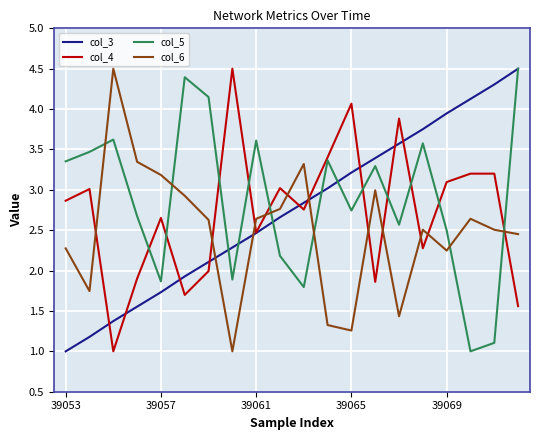

After their last crossing, which series has the higher values: col_5 or col_6?

col_5